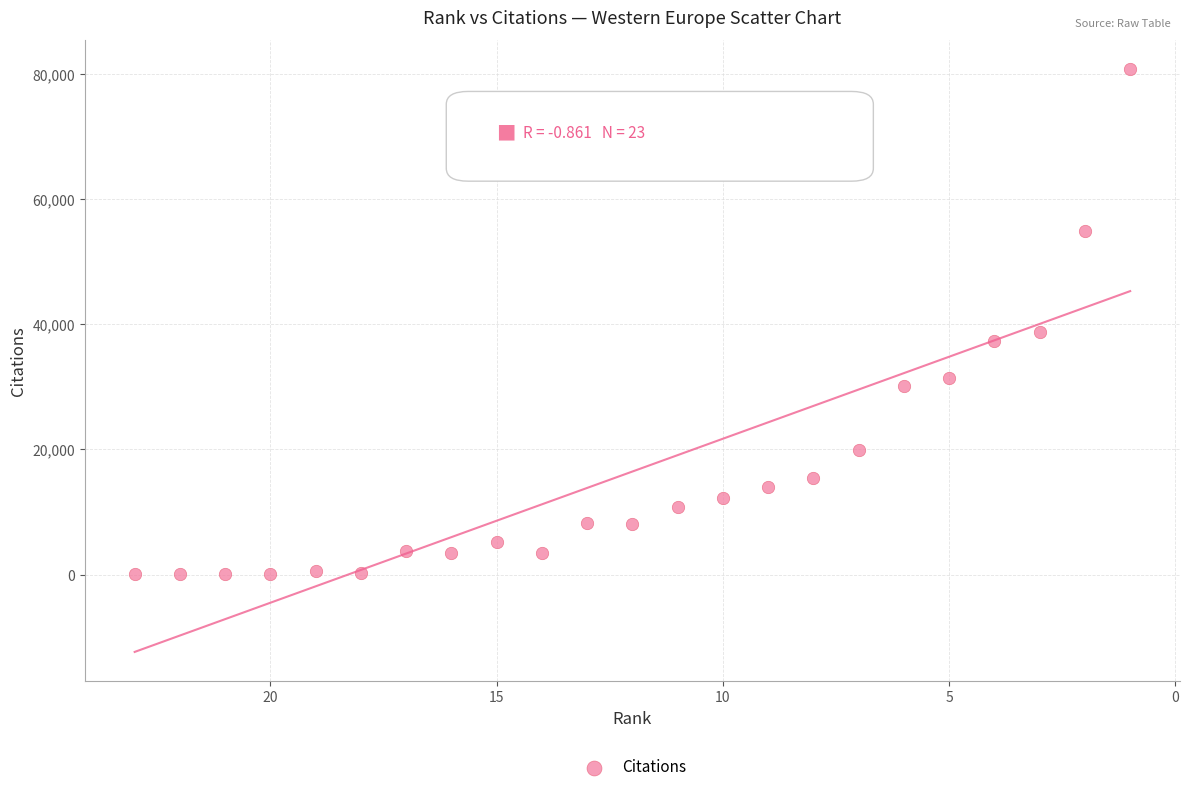

What is the range of X values (max minus min)?

22